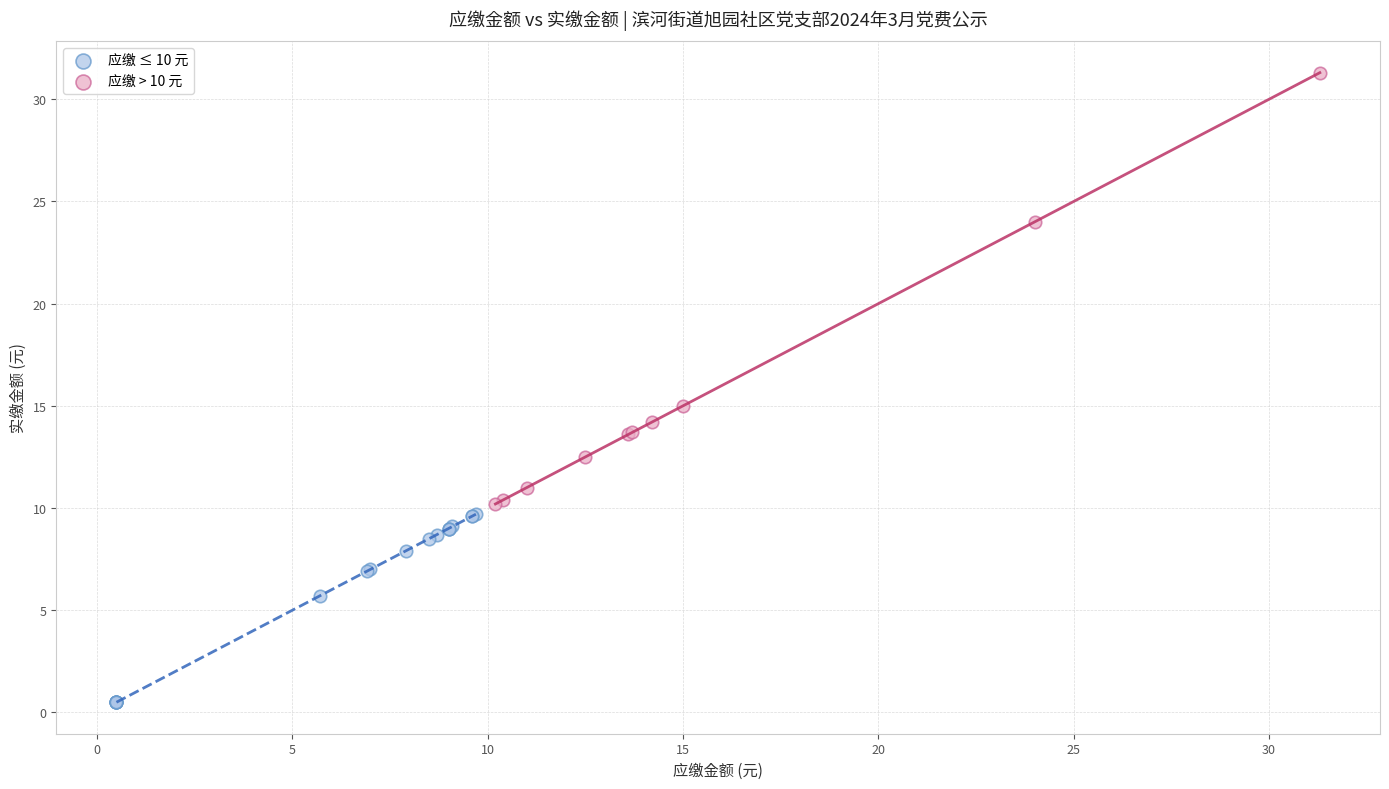

Which series has the largest Y range (max minus min)?

应缴 > 10 元